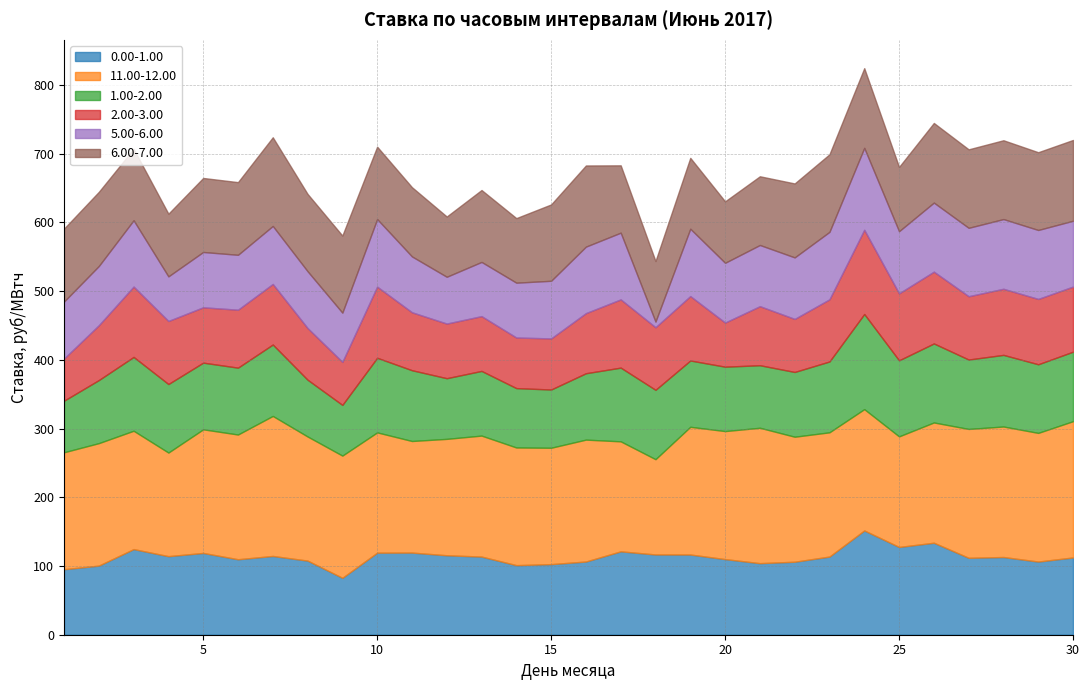

Read the 1.00-2.00 value at 23.

103.0